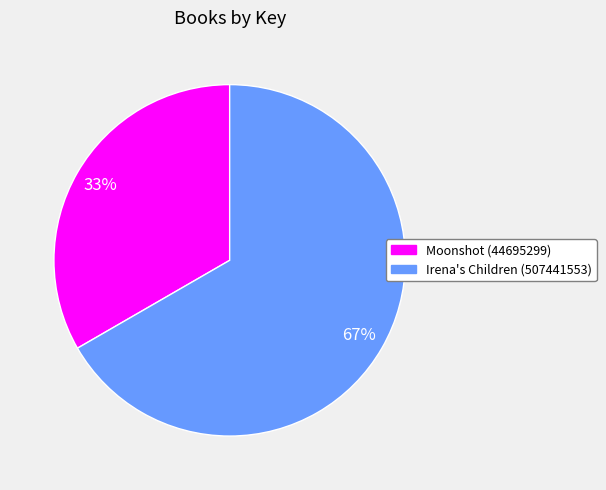

Which slice represents more than half of the pie?

Irena's Children (507441553)